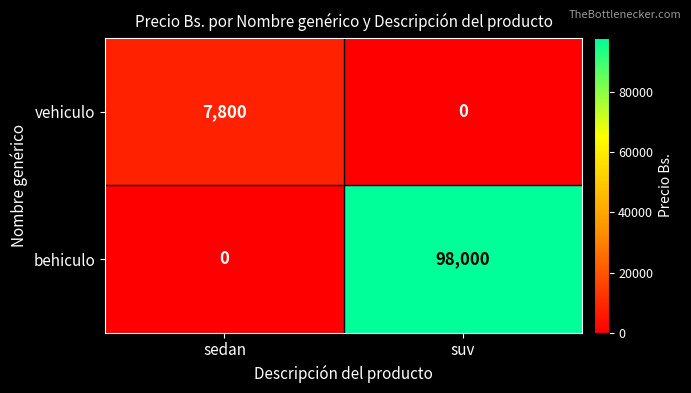

List the series in order of their overall mean, highest first.

behiculo, vehiculo